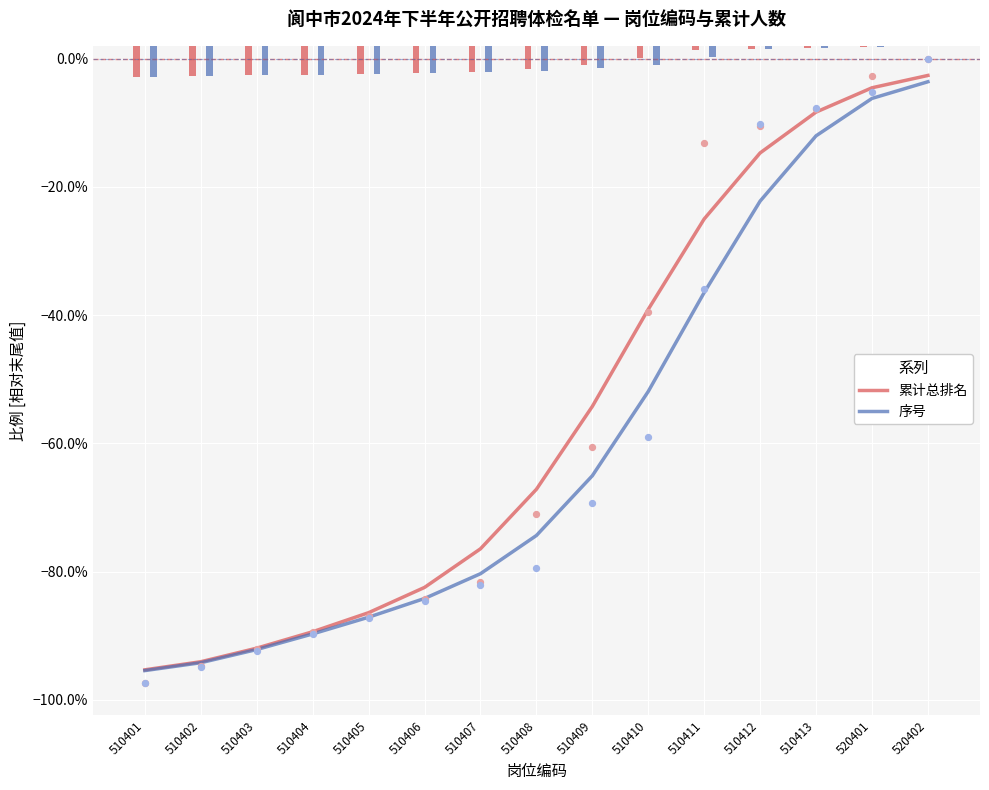

Which series contains the lowest Y value?

序号